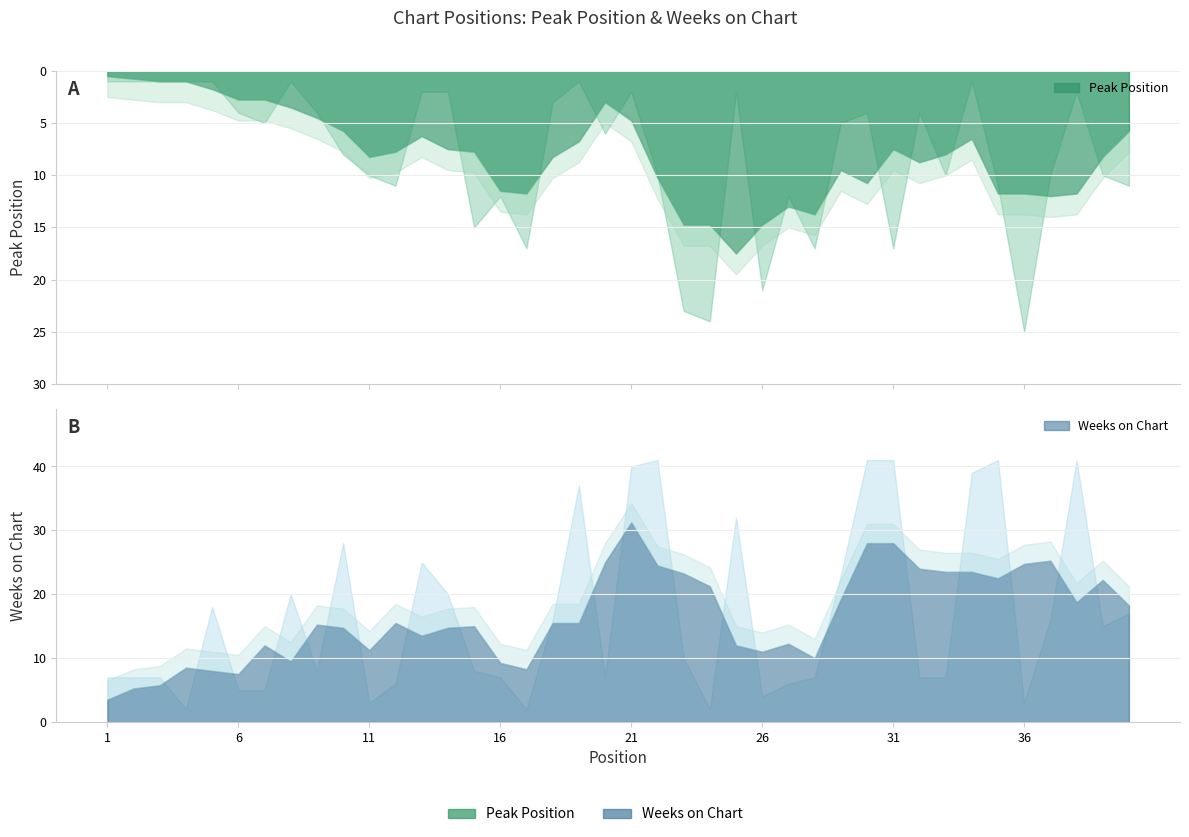

Where does the Peak Position series first go above 6?

10